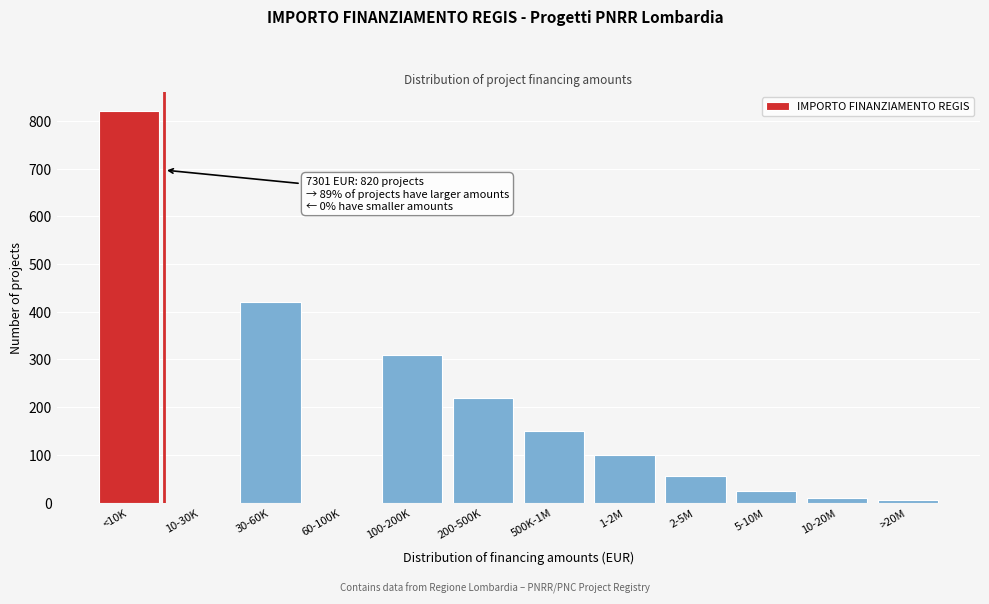

Reading left to right, list all the values displayed in this chart.

<10K=820	10-30K=0	30-60K=420	60-100K=0	100-200K=310	200-500K=220	500K-1M=150	1-2M=100	2-5M=55	5-10M=25	10-20M=10	>20M=5